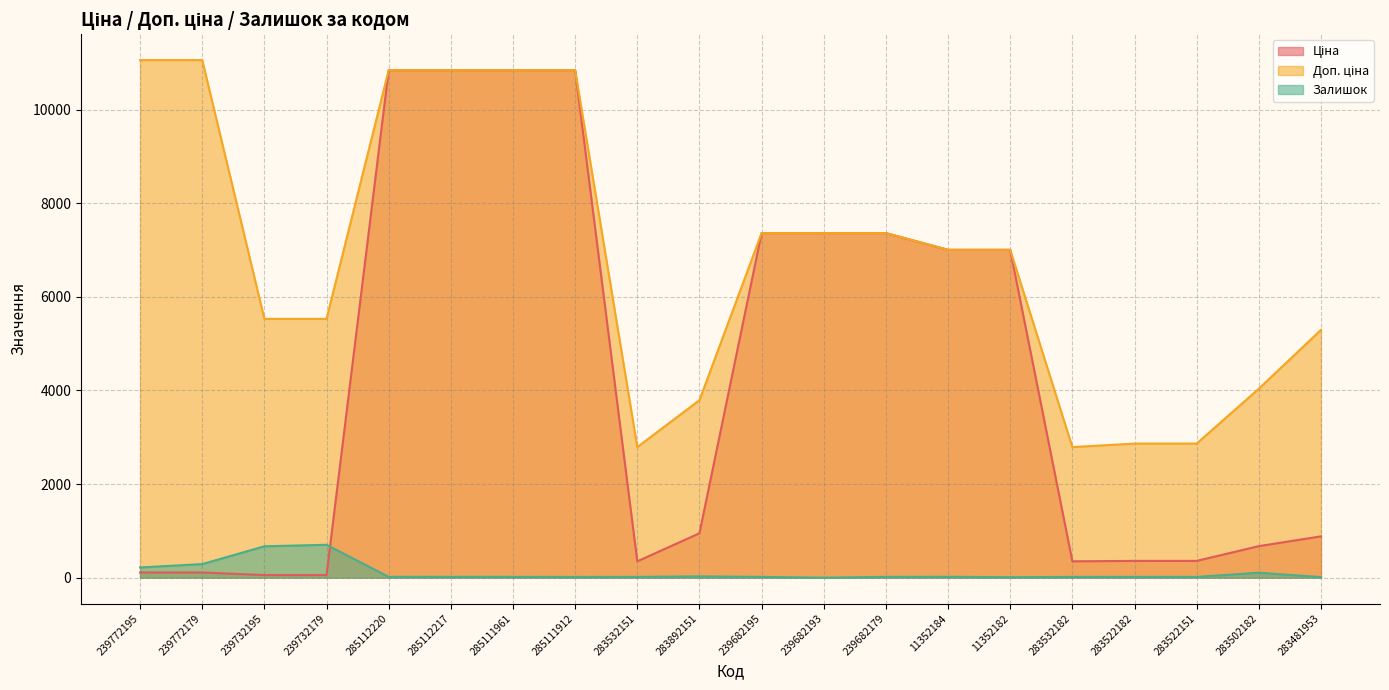

The Ціна series shows 7360.2 at 239682179. True or false?

True